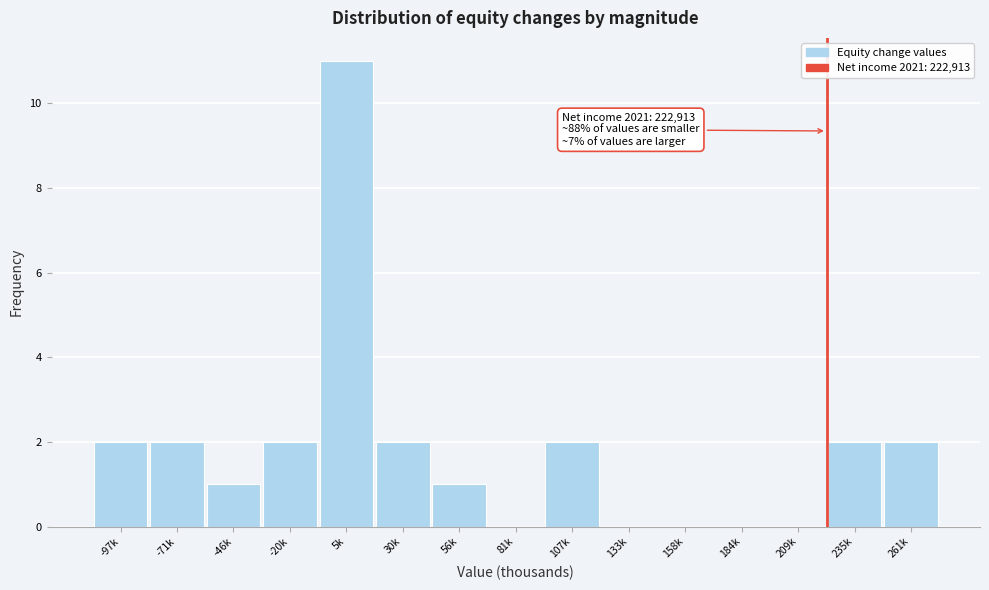

Reading right to left, extract all data points from this chart.

261k=2	235k=2	209k=0	184k=0	158k=0	133k=0	107k=2	81k=0	56k=1	30k=2	5k=11	-20k=2	-46k=1	-71k=2	-97k=2